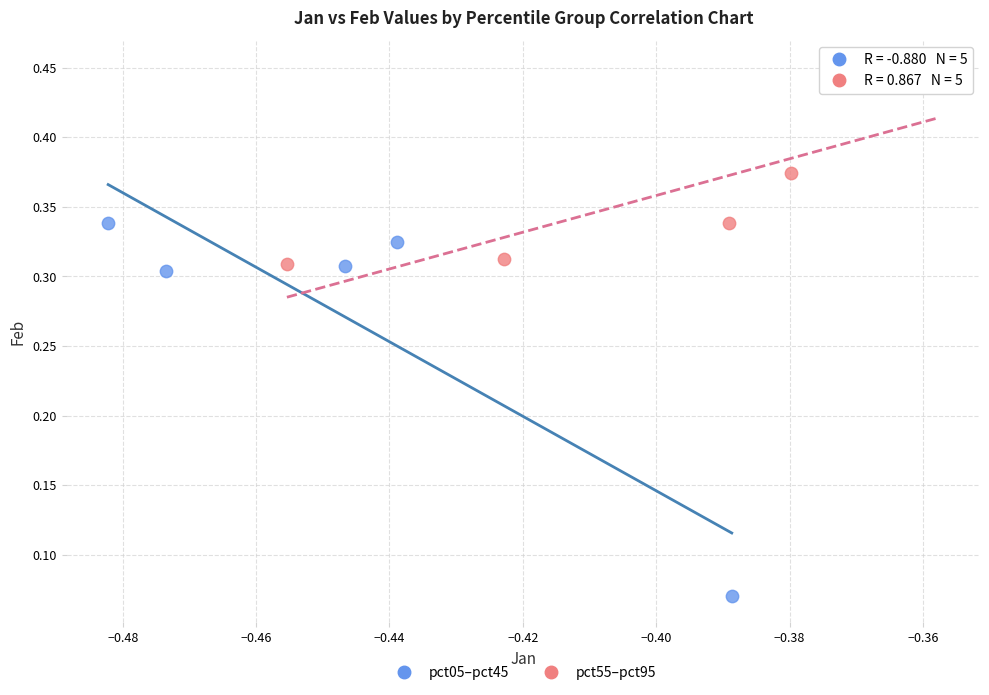

Which series reaches the minimum Y coordinate?

pct05–pct45